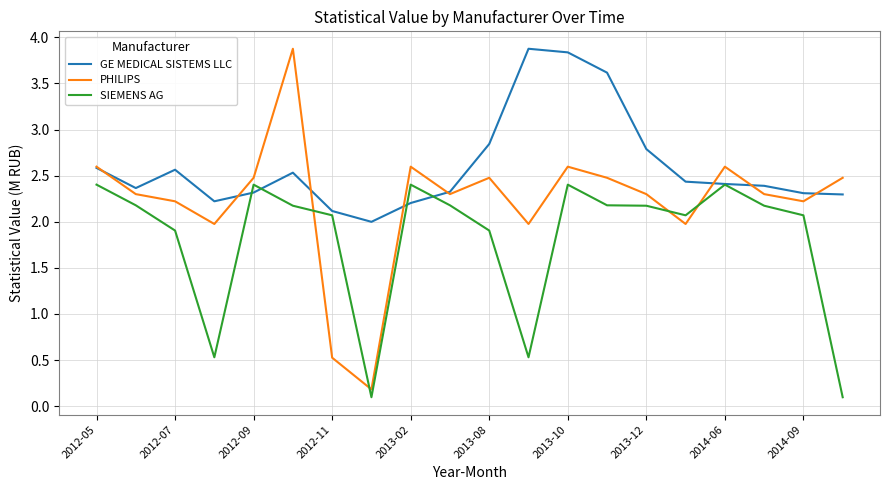

What is the maximum value for SIEMENS AG?

2.4